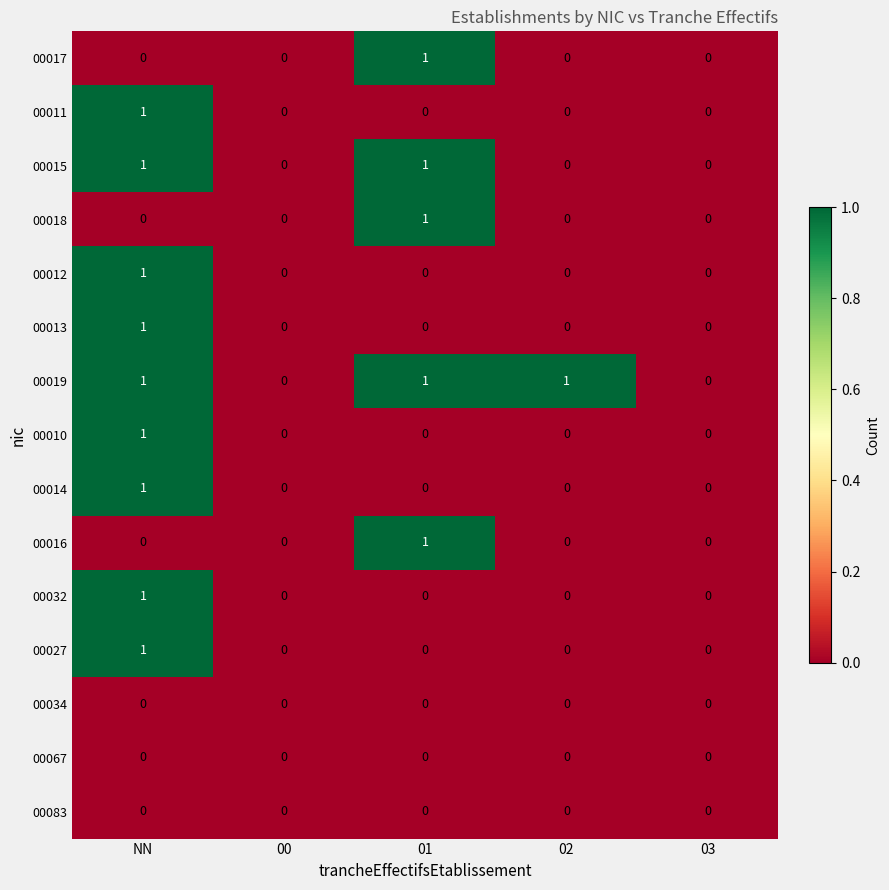

Between 00 and 02, which series saw the biggest shift?

00019